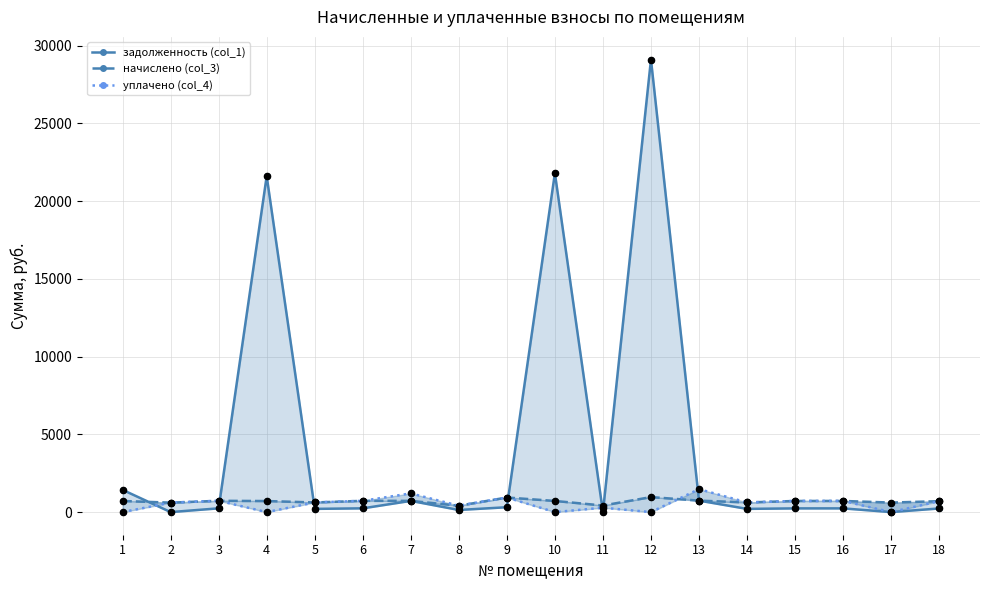

Which series reaches the minimum Y coordinate?

задолженность (col_1)